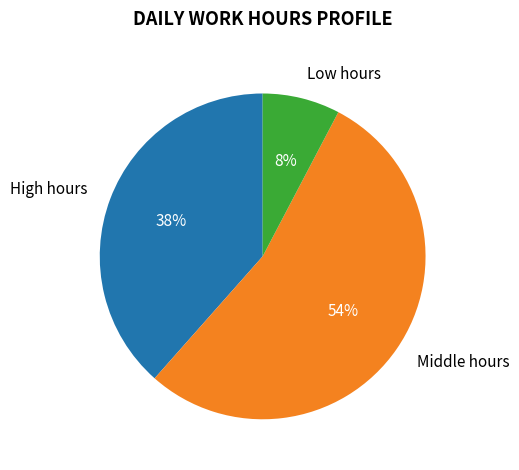

Rank the categories by value from lowest to highest.

Low hours, High hours, Middle hours